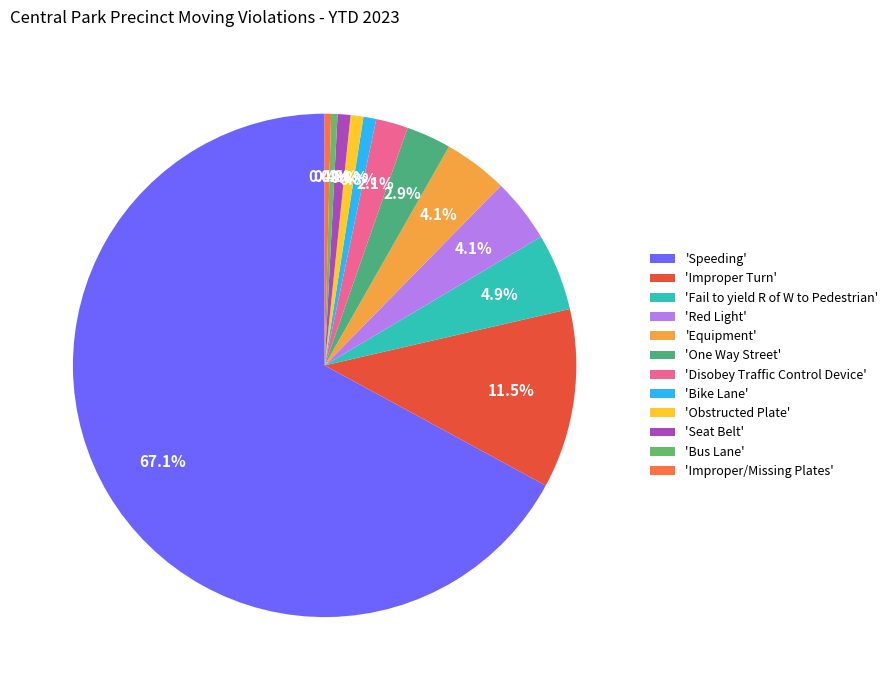

To the nearest percent, what is the difference between the largest and smallest slice percentages?

67%